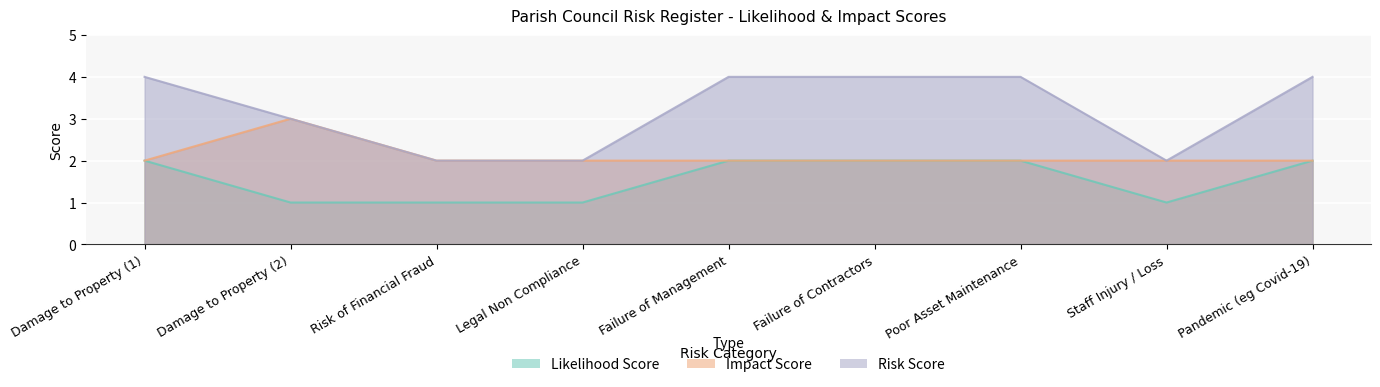

Rank the series by their average value, from lowest to highest.

Likelihood Score, Impact Score, Risk Score